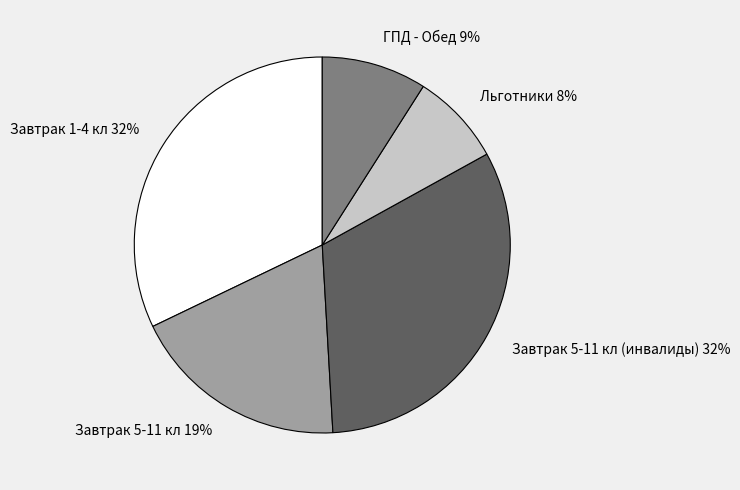

To the nearest percent, what is the difference between the Льготники and Завтрак 1-4 кл slice percentages?

24%